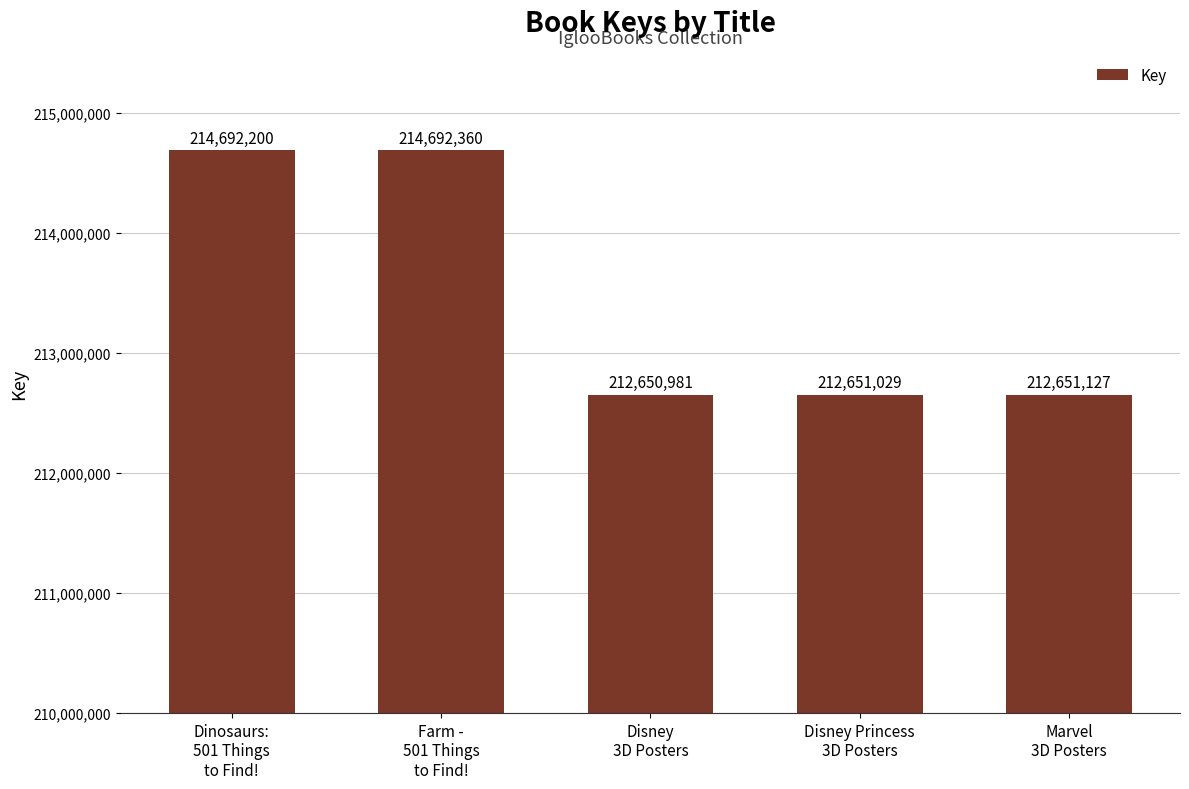

What is the ratio of the value at Marvel
3D Posters to the value at Dinosaurs:
501 Things
to Find!?

1.0